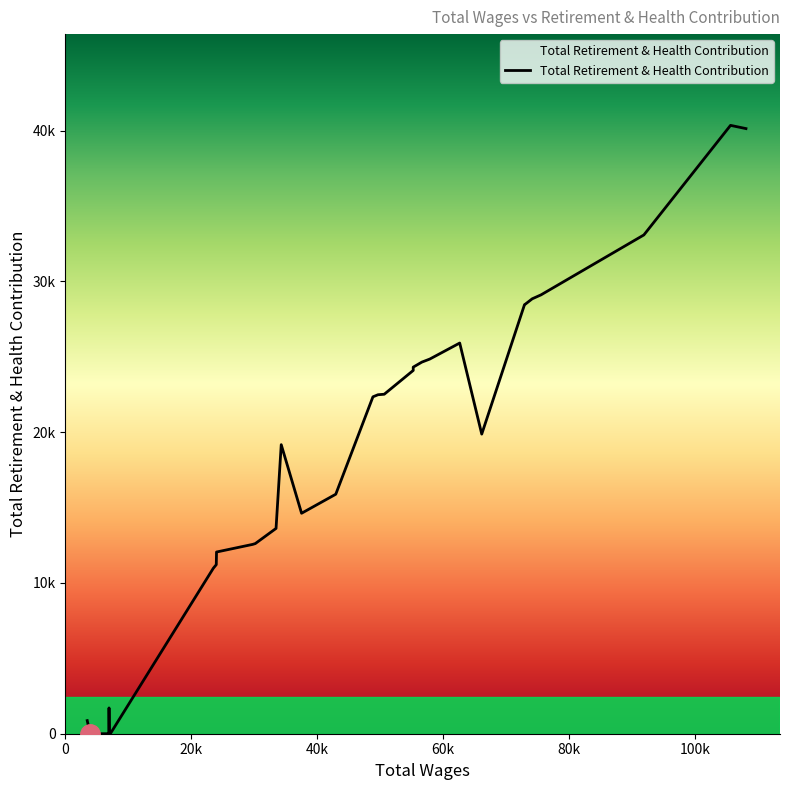

How many data points does each series have?

40